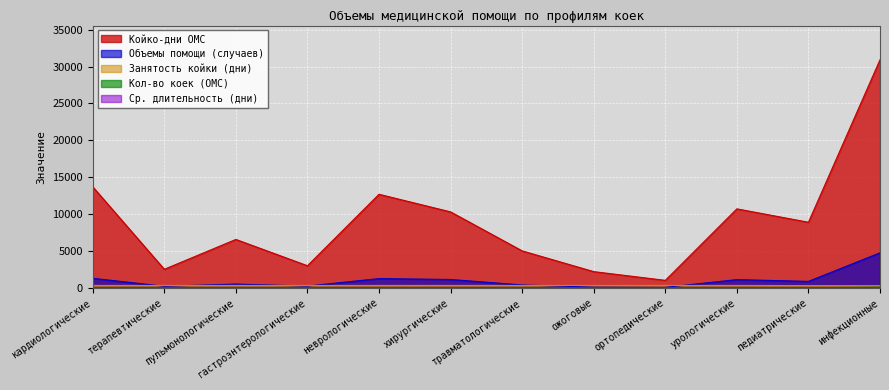

Where is the first local maximum for Объемы помощи (случаев)?

пульмонологические